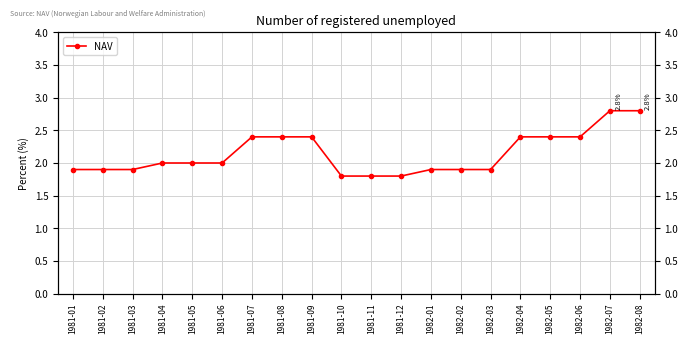

What is the difference between the second highest and second lowest values?

1.0